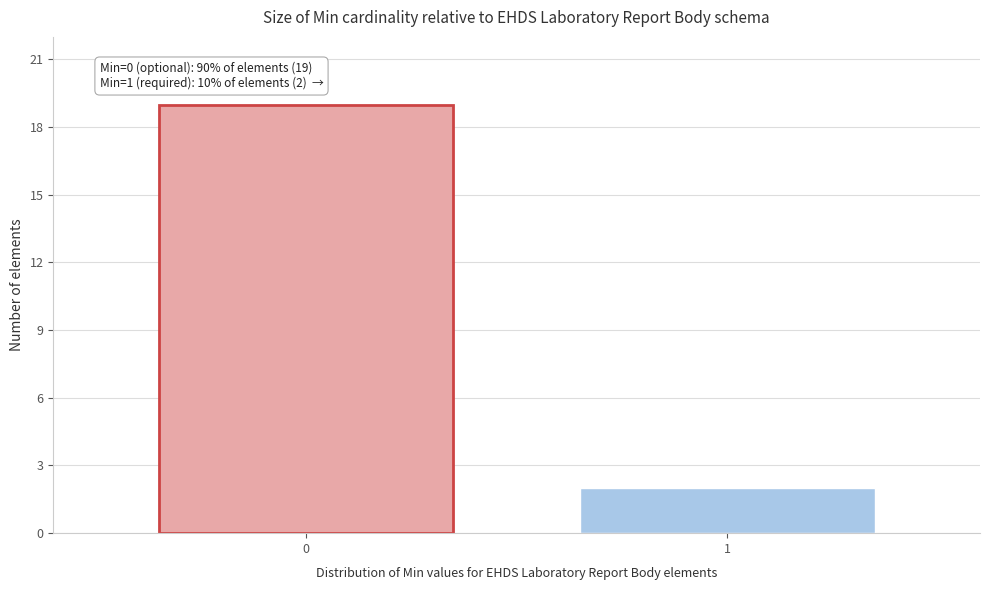

Reading left to right, list all the values displayed in this chart.

0=19	1=2